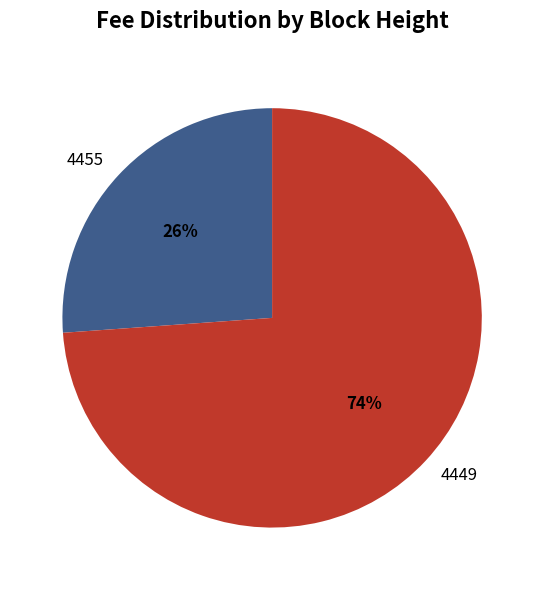

How many segments does this pie chart have?

2